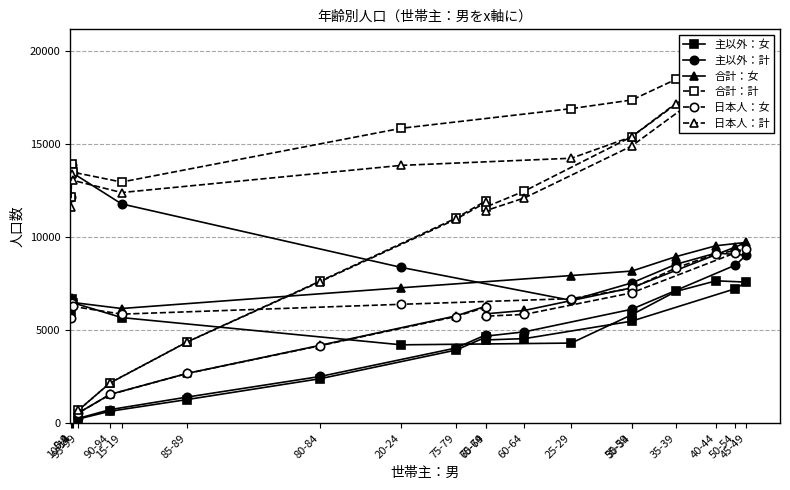

What is the difference between the highest and lowest values at 50-54?

12379